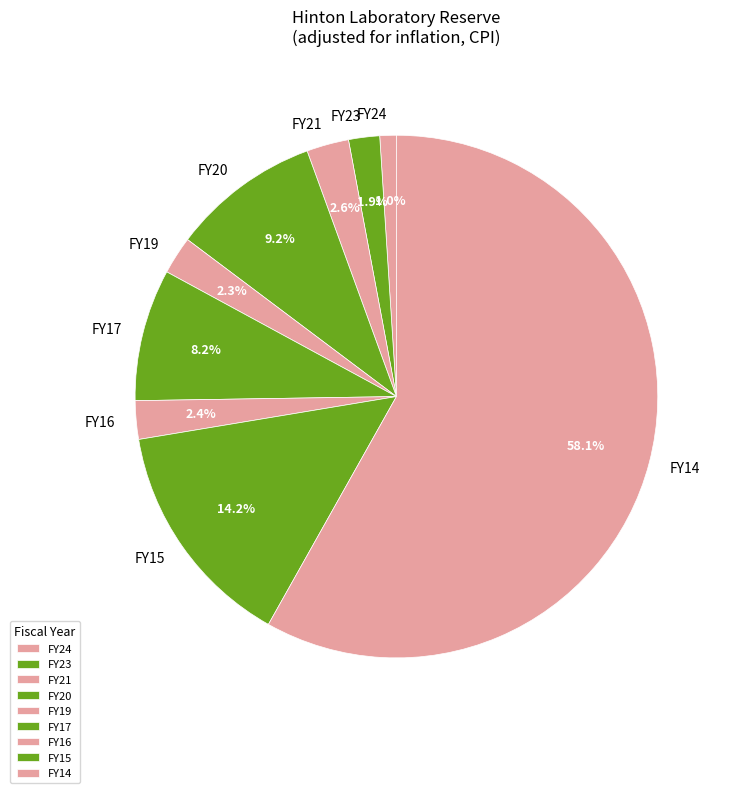

Does FY16 account for over 50% of the chart?

No